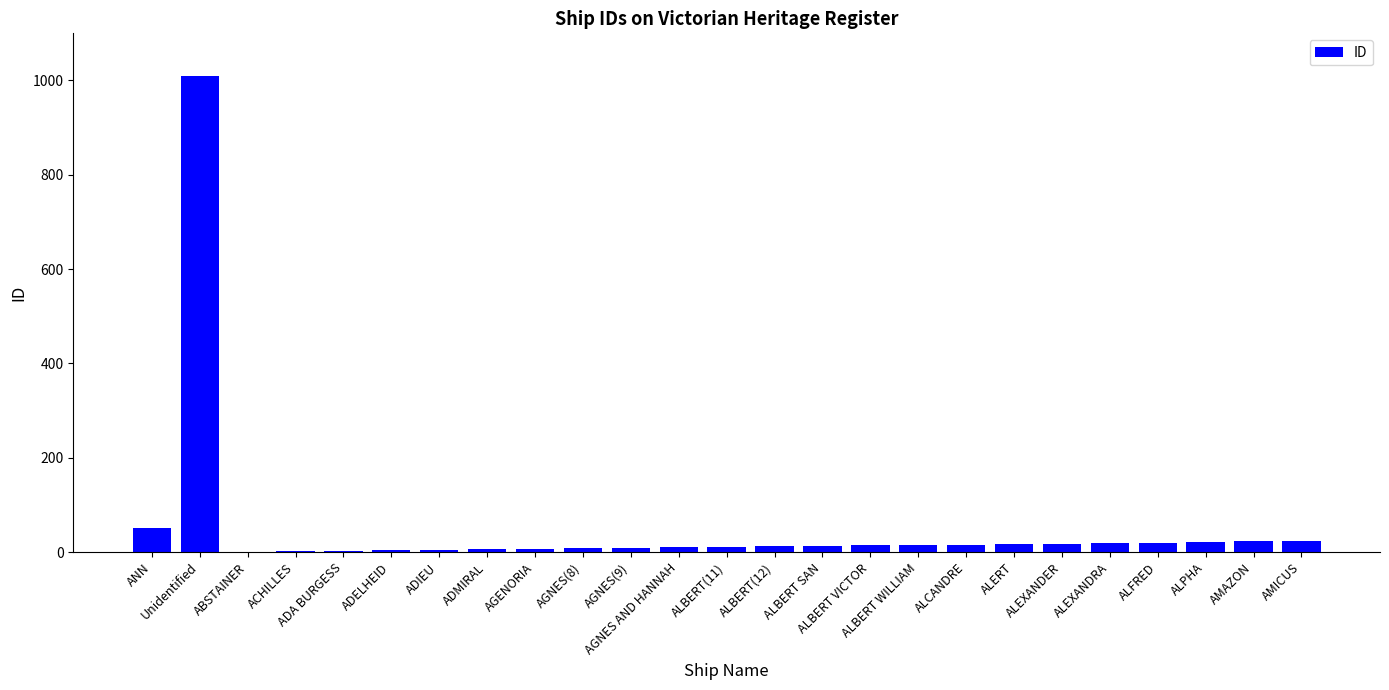

What is the maximum value shown in the chart?

1009